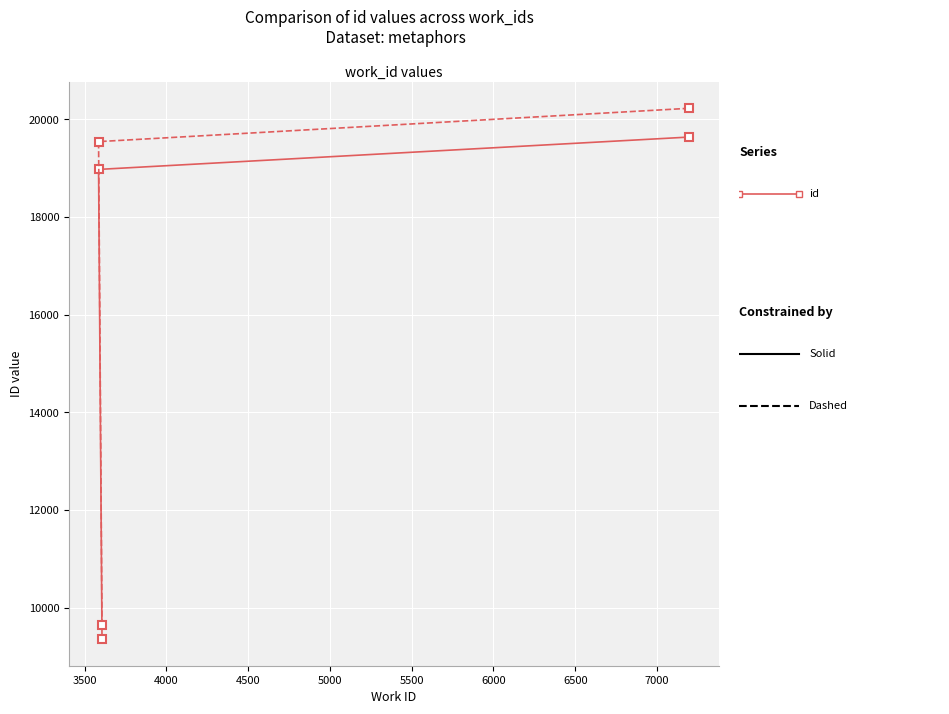

Reading left to right, what are all the values shown in this chart?

id (solid): 9356.0	18975.0	19638.0
id (dashed): 9636.7	19544.2	20227.1